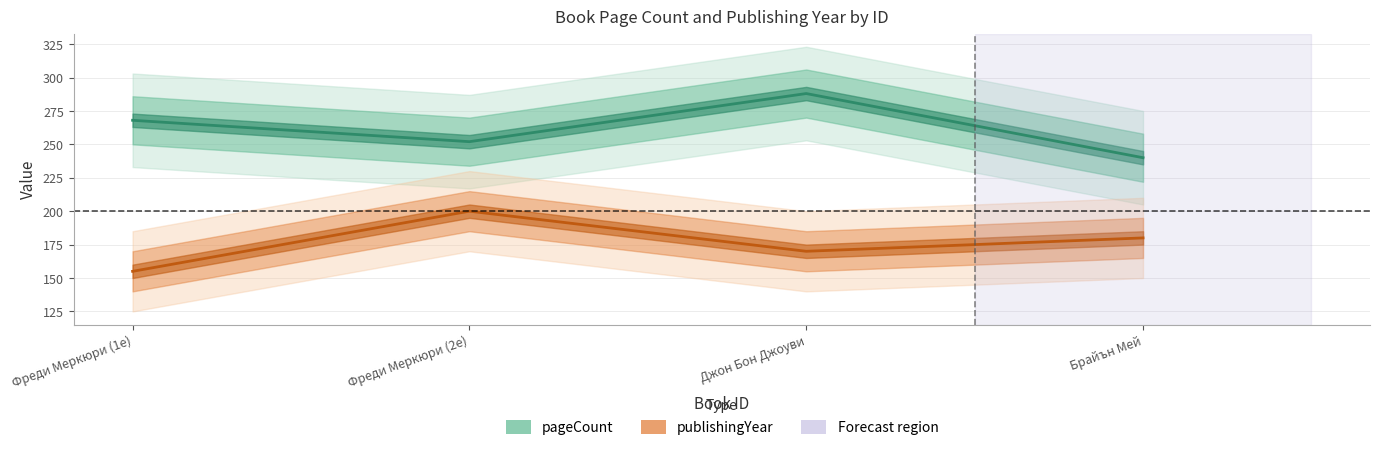

What is the average value of the pageCount series?

262